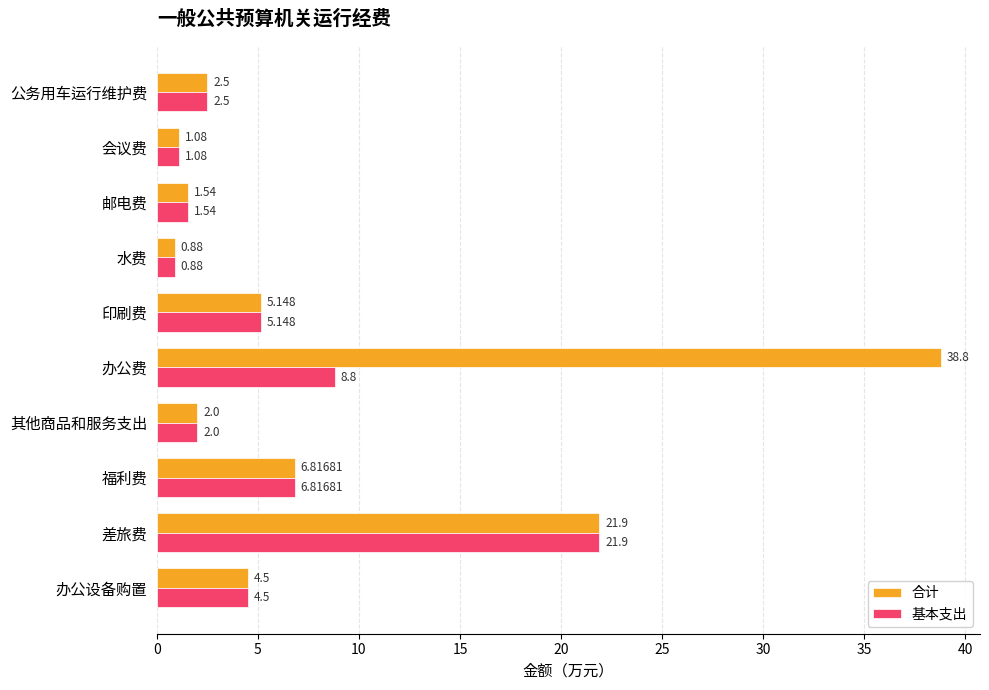

At which label is 基本支出 closest to 11?

办公费